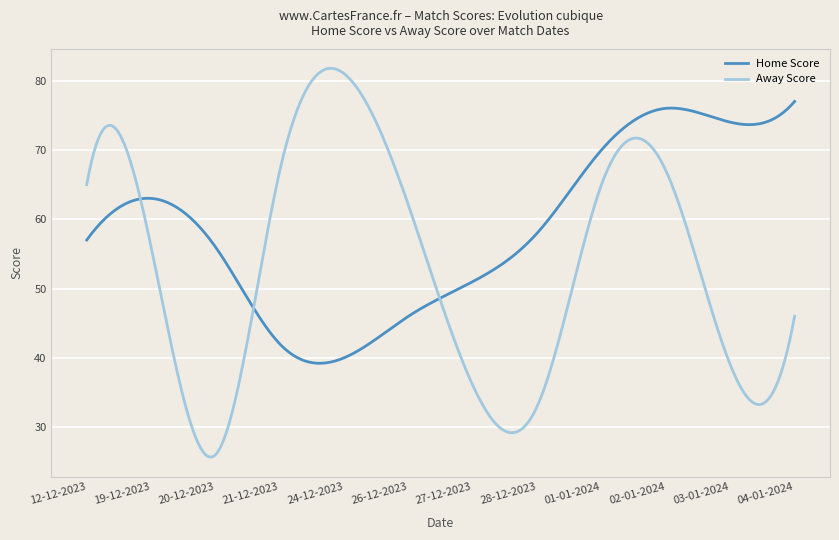

What is the maximum value for Away Score?

81.8